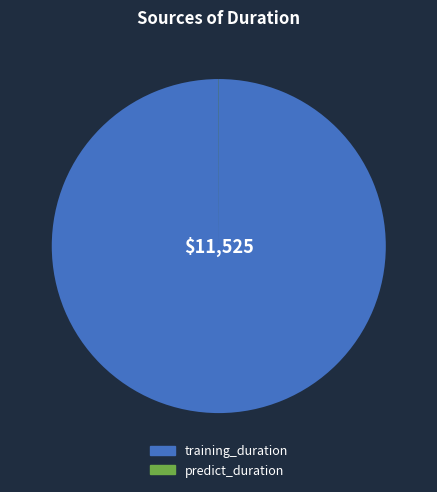

Is it true that training_duration is 100% of the pie?

True